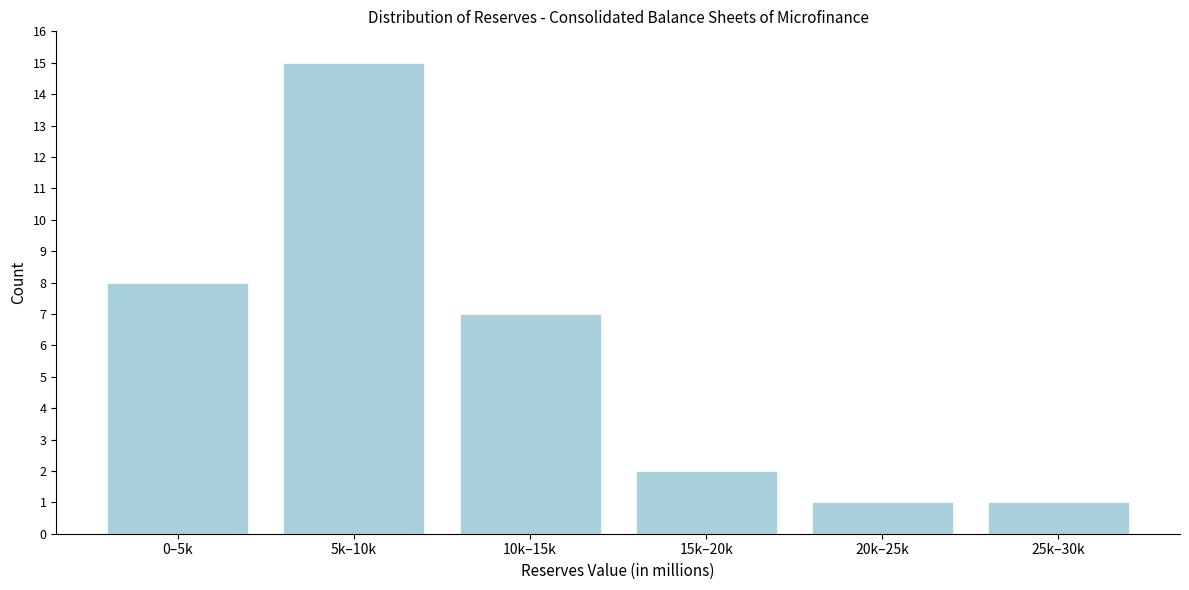

Reading right to left, extract all data points from this chart.

25k–30k=1	20k–25k=1	15k–20k=2	10k–15k=7	5k–10k=15	0–5k=8